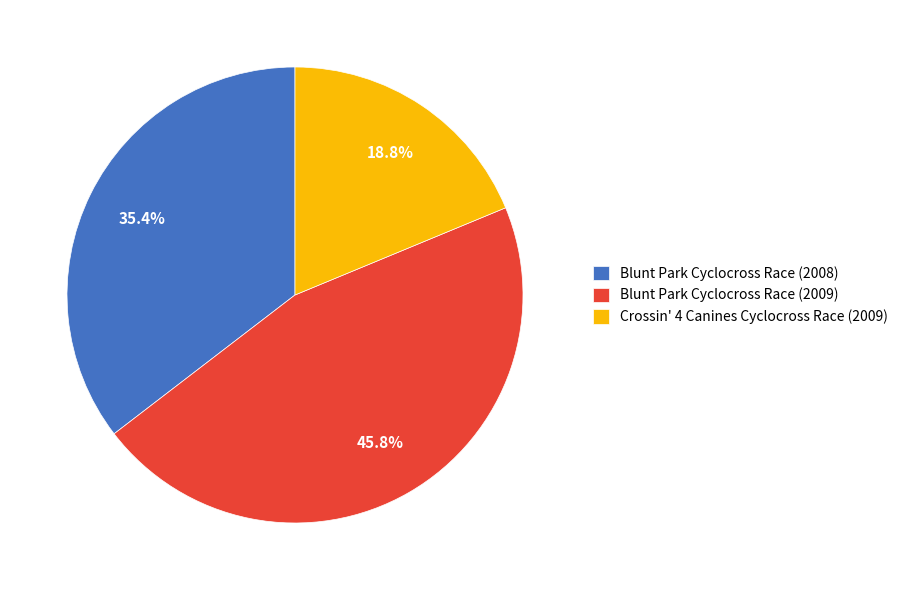

How much of the chart is everything except Blunt Park Cyclocross Race (2009)?

54.2%